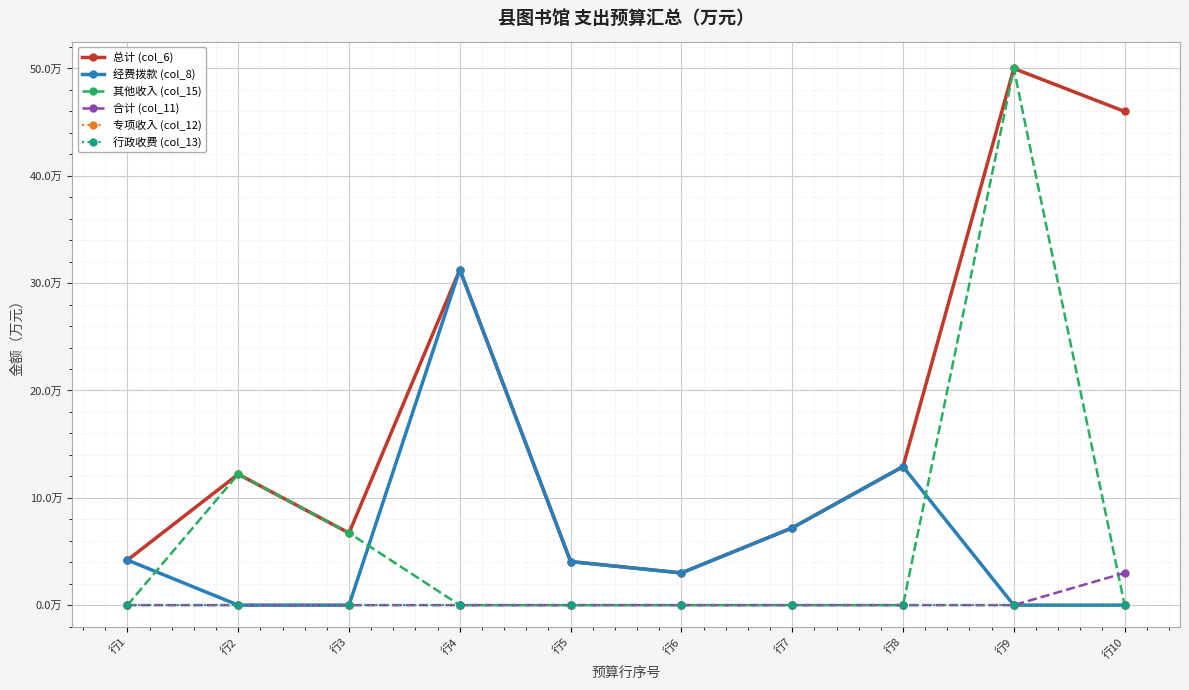

What is the difference between the maximum and minimum values in the 经费拨款 (col_8) series?

31.3